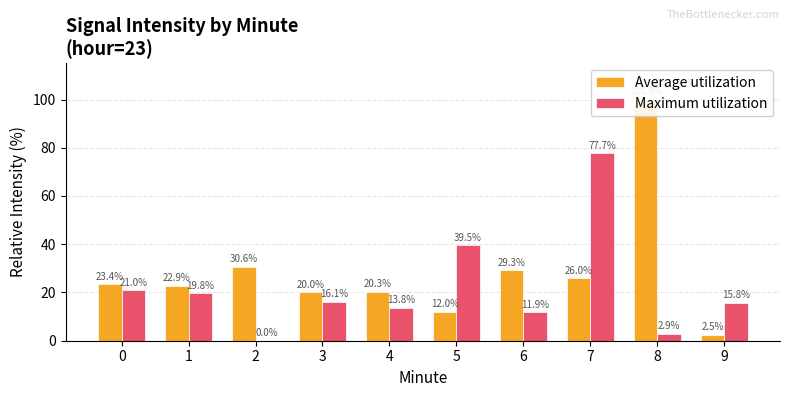

What is the sum of all Average utilization values?

287.1